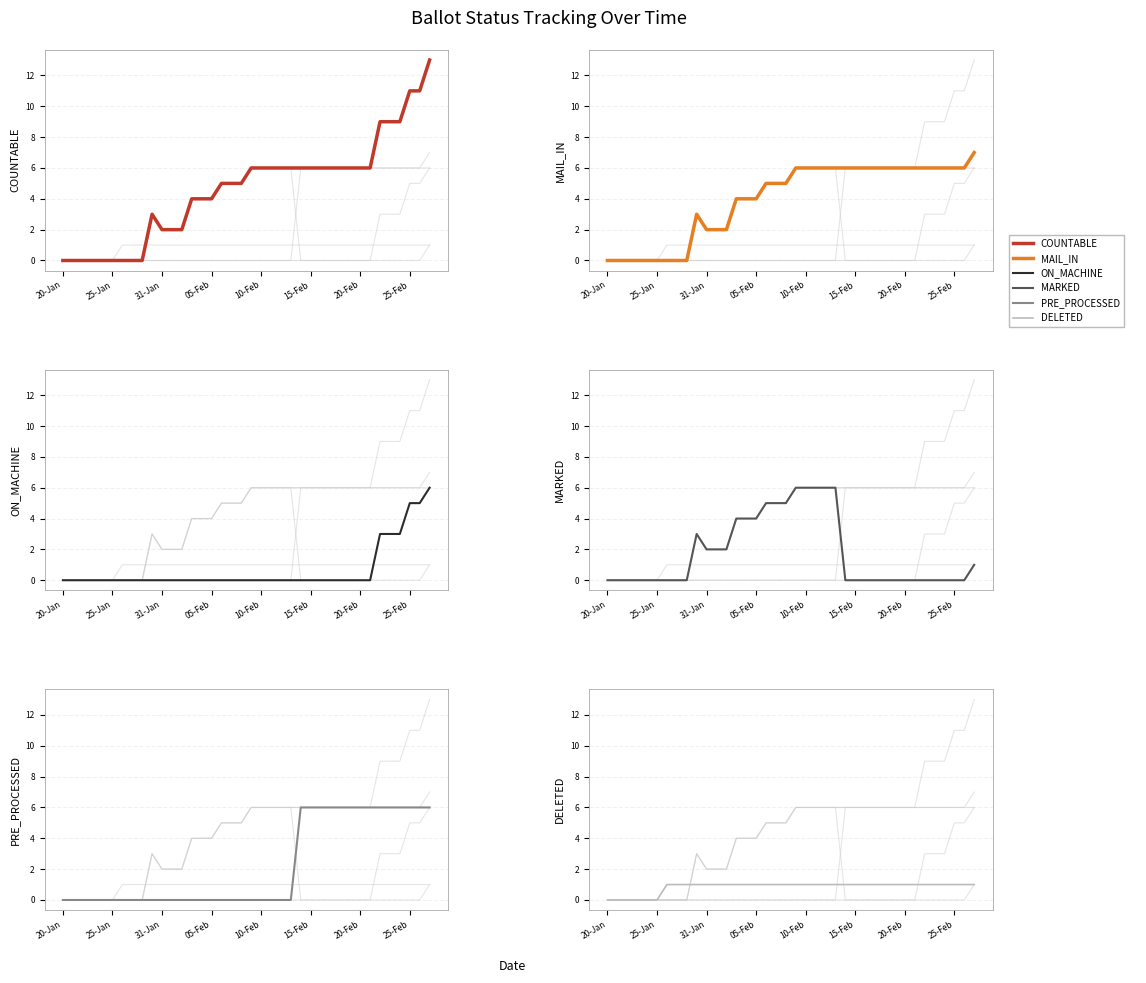

At how many categories does at least one series exceed 4?

22